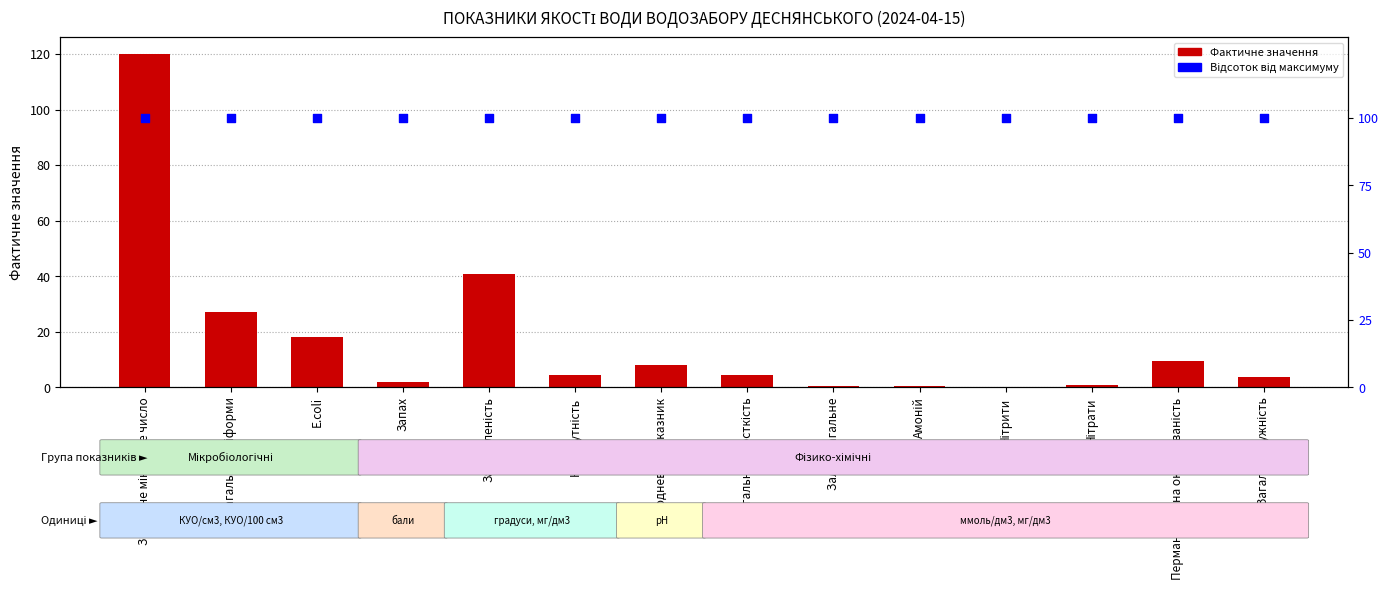

Which series has the largest total across all categories?

Відсоток від максимуму